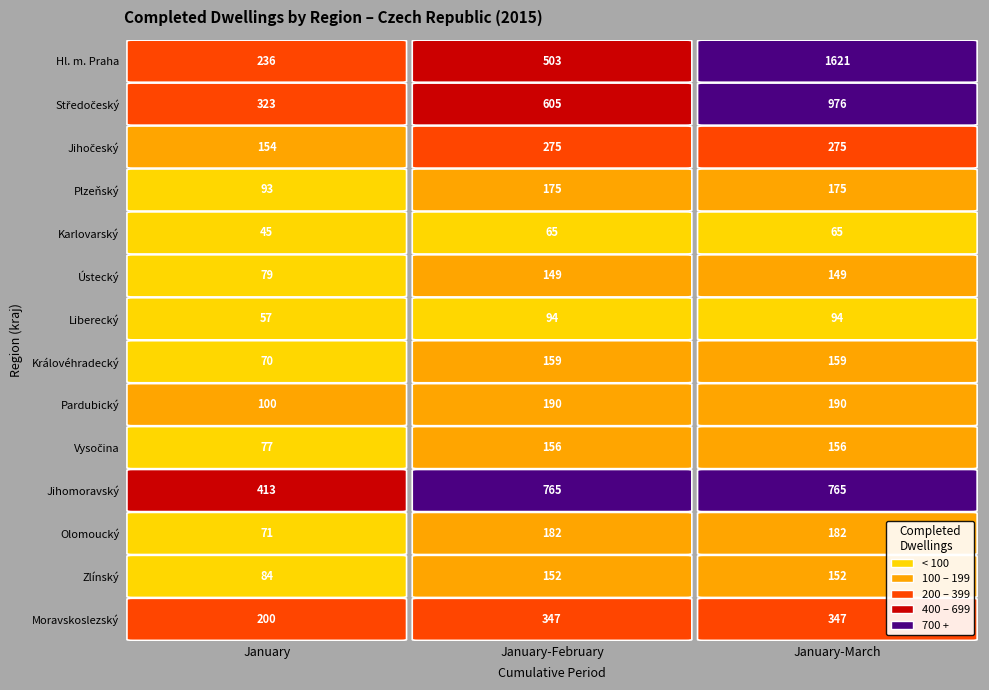

The value of Zlínský at 1 is 260. True or false?

False